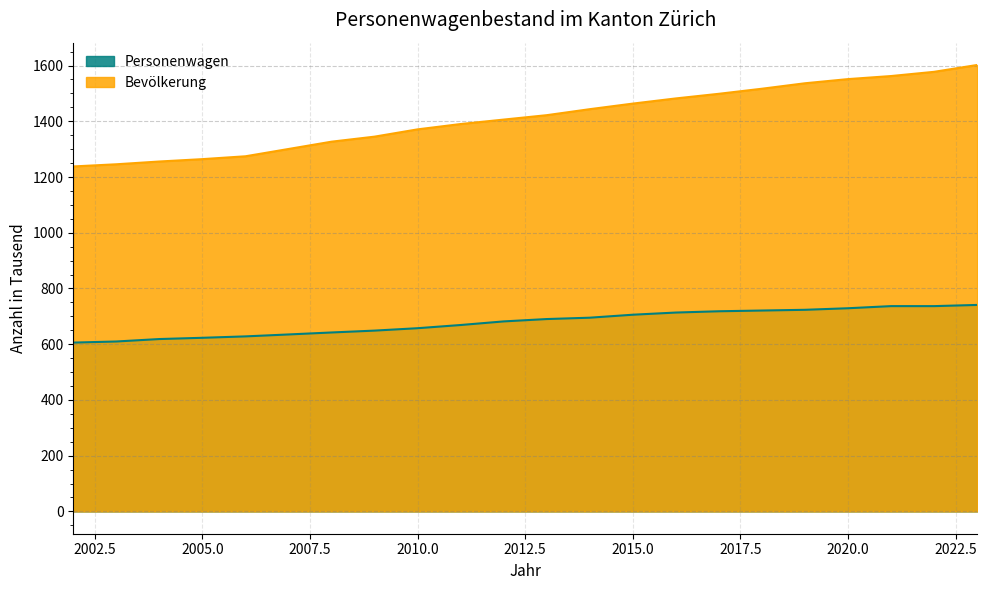

What is the average value of the Personenwagen series?

678.6